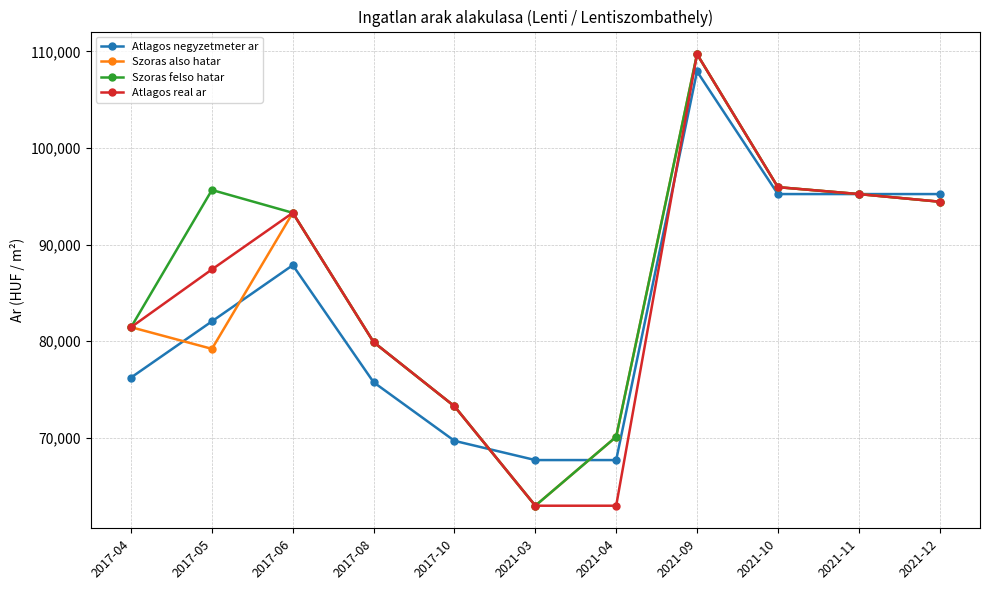

Does the chart display data point markers on the line(s)?

Yes